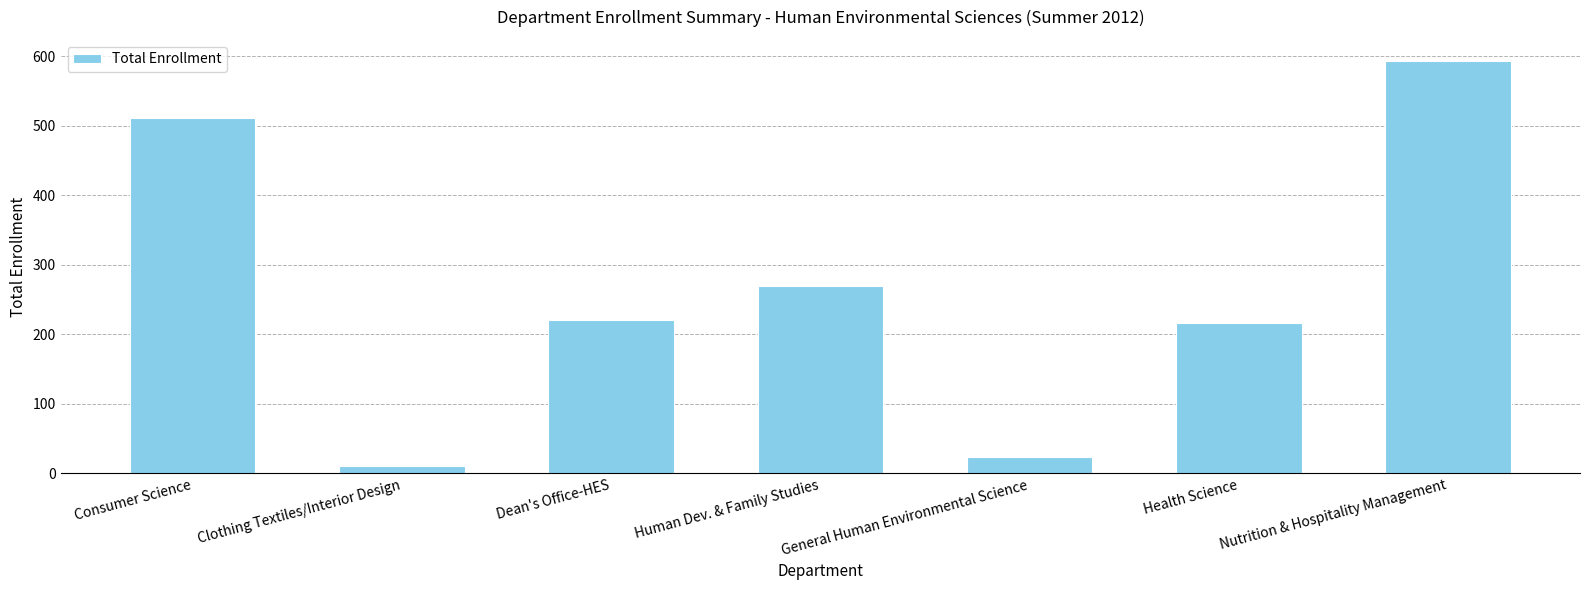

What is the minimum value shown in the chart?

10